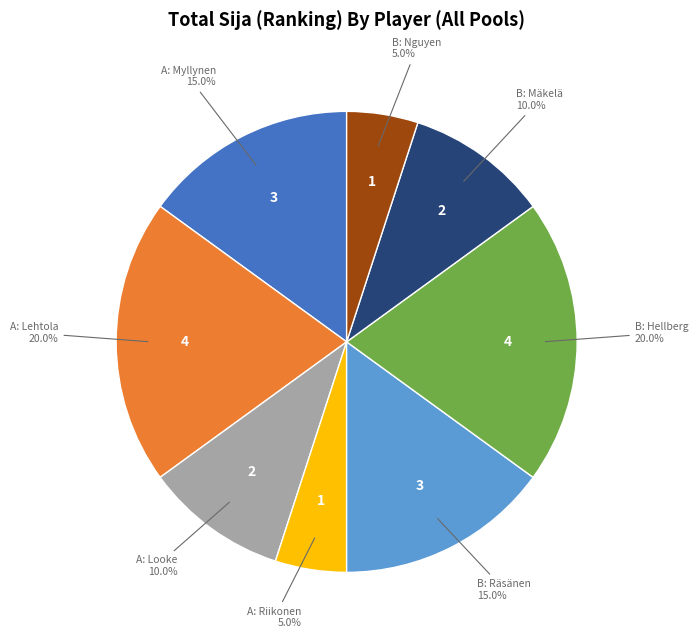

Is there a majority slice in this chart?

No